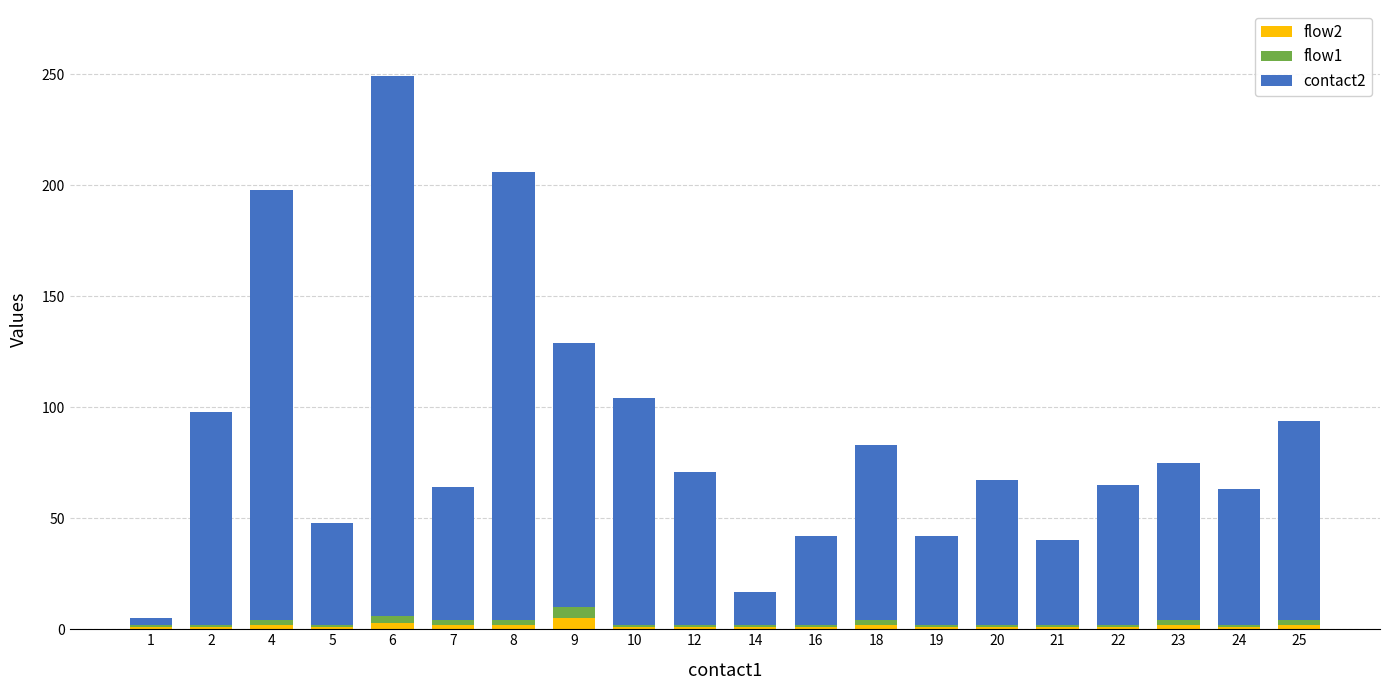

At which category is the sum across all series the highest?

6